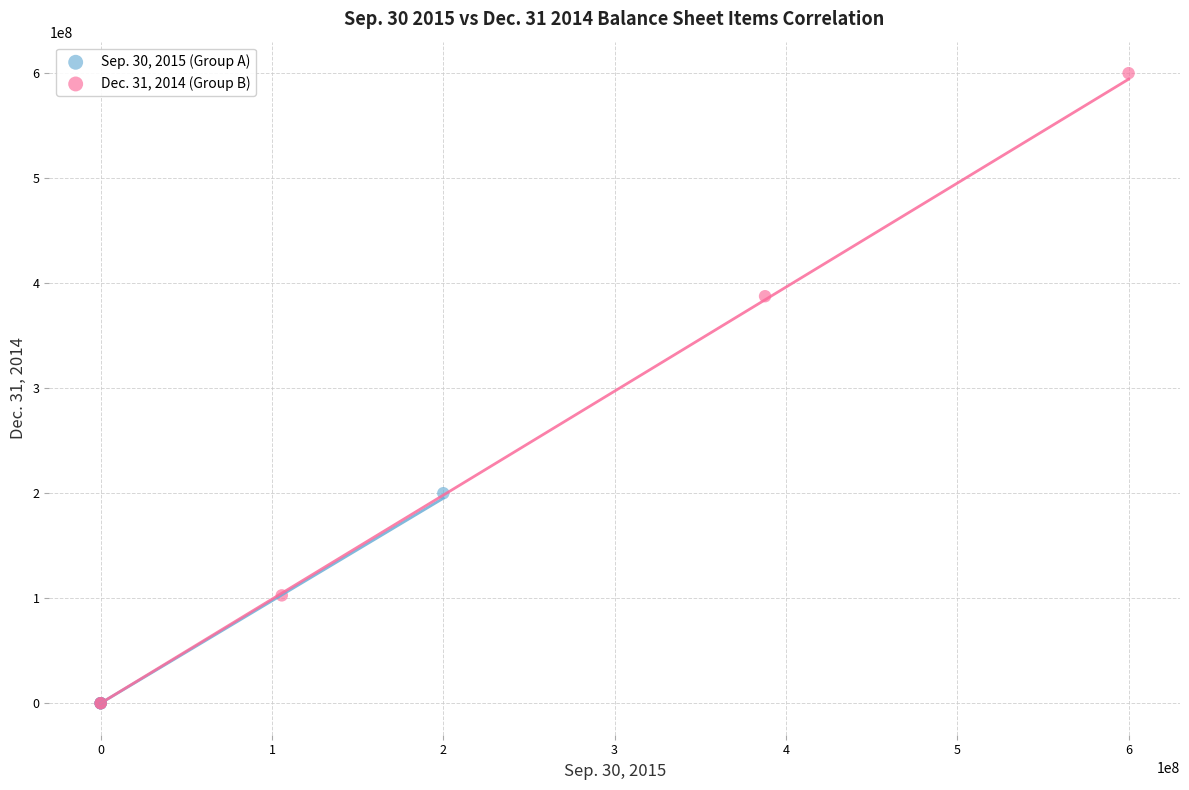

Which series contains the highest Y value?

Dec. 31, 2014 (Group B)